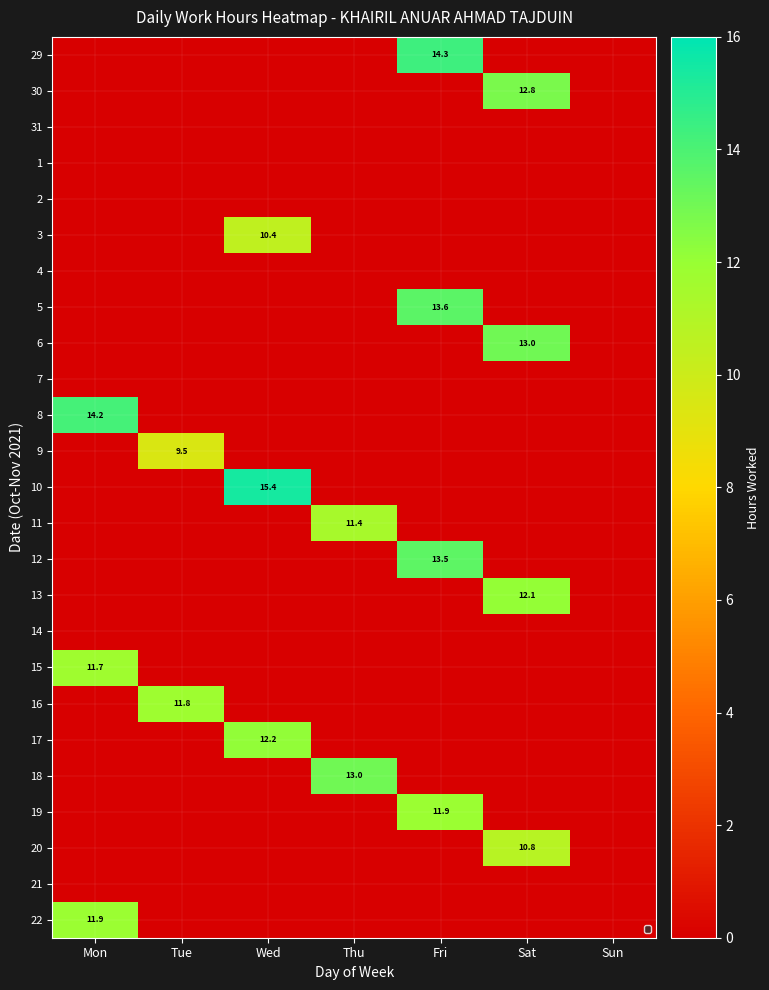

What is the difference between the maximum and second lowest values in the 16 series?

11.8